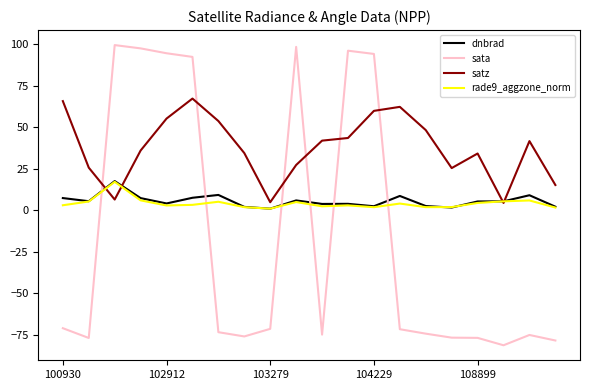

Which series has the widest spread of values?

sata